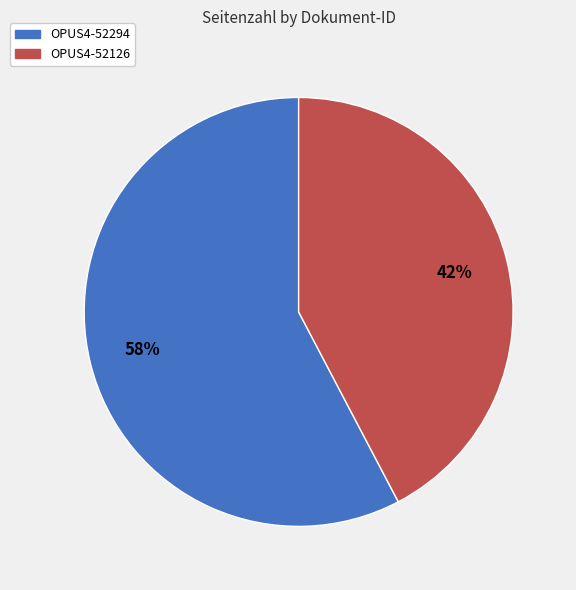

Combined, do OPUS4-52294 and OPUS4-52126 account for over 50%?

Yes